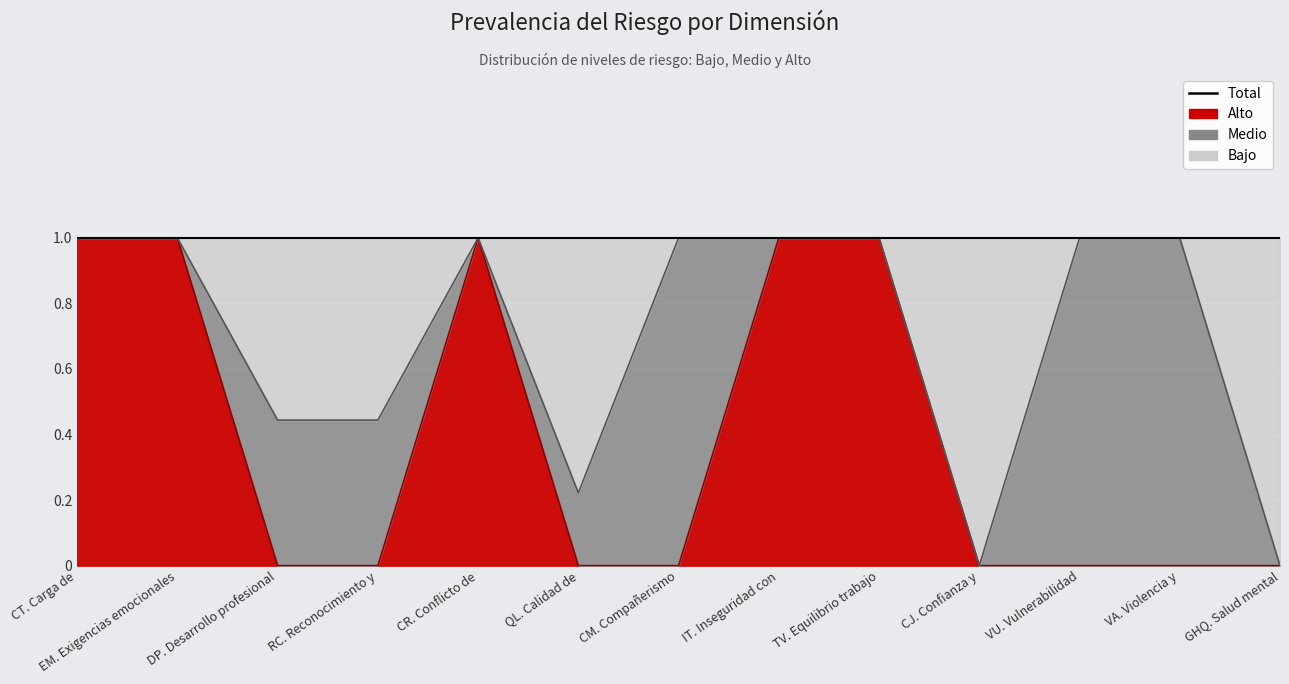

At which category does Alto reach its first local peak?

CR. Conflicto de